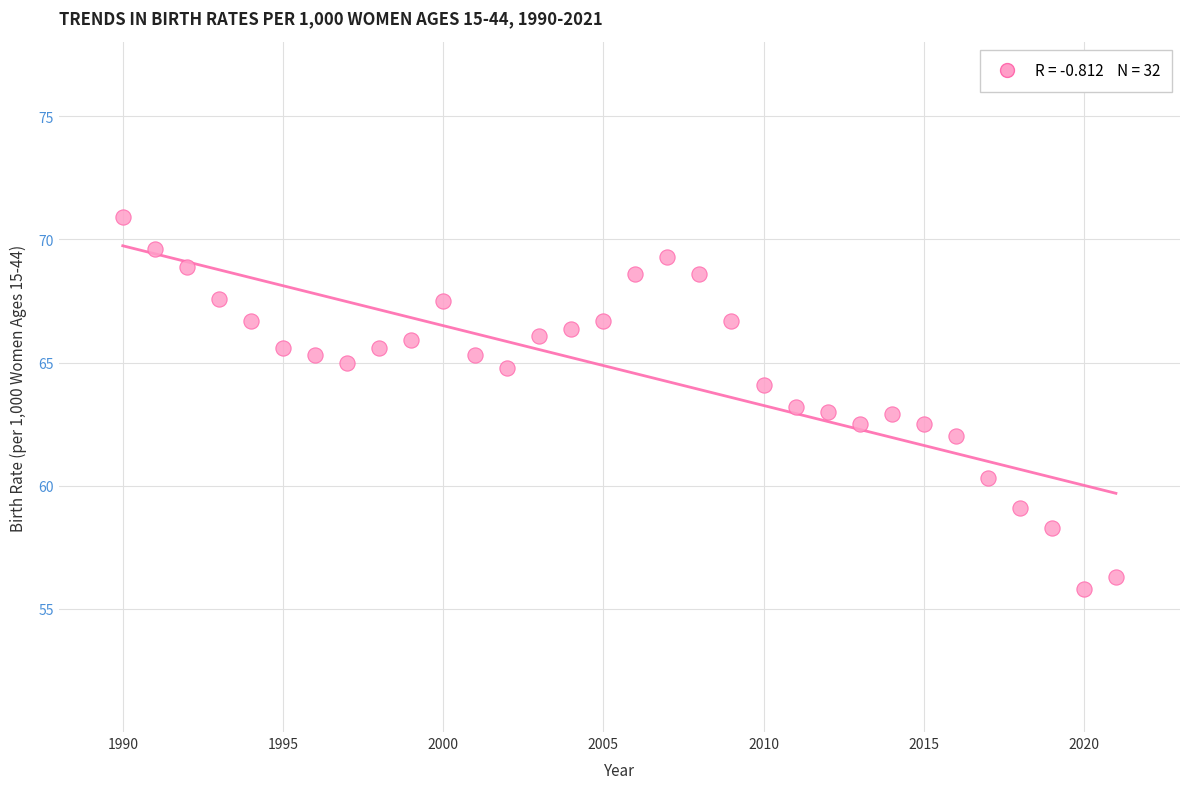

What is the range of Y values (max minus min)?

15.1